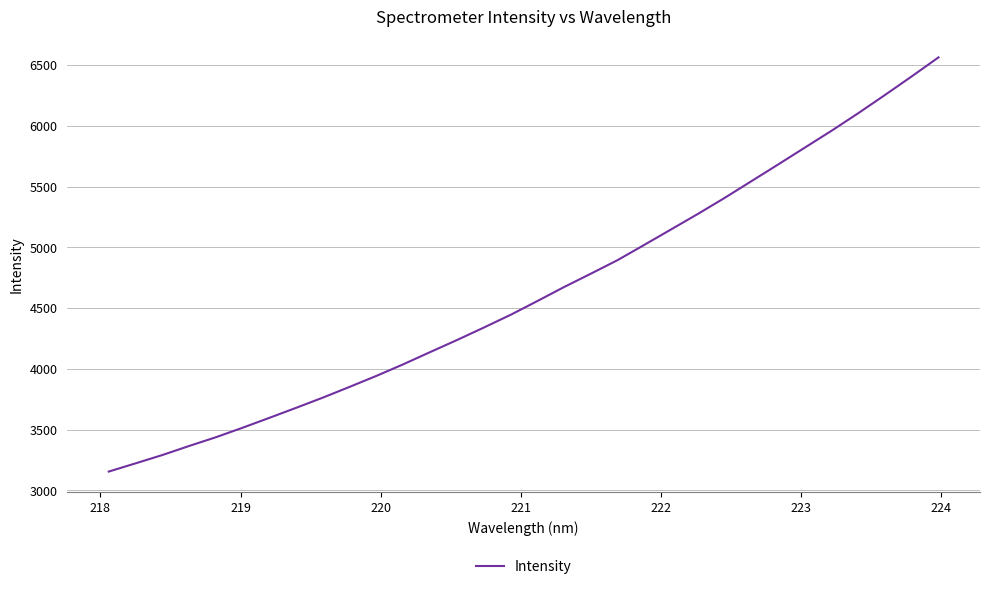

What is the sum of all values?

148121.8